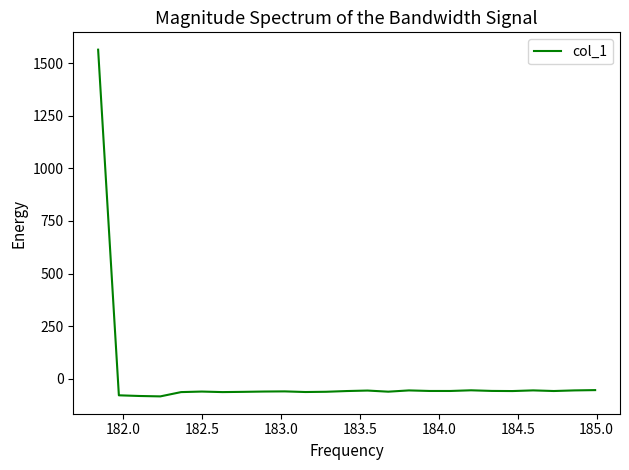

What is the difference between the maximum and minimum values?

1647.8